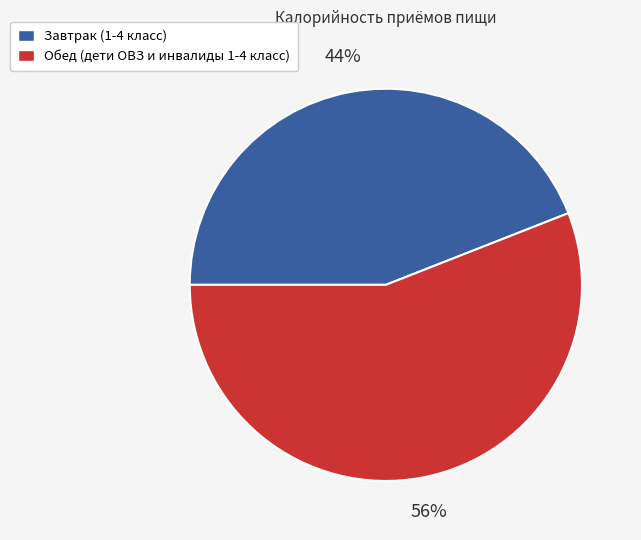

To the nearest percent, what is the difference between the Обед (дети ОВЗ и инвалиды 1-4 класс) and Завтрак (1-4 класс) slice percentages?

12%